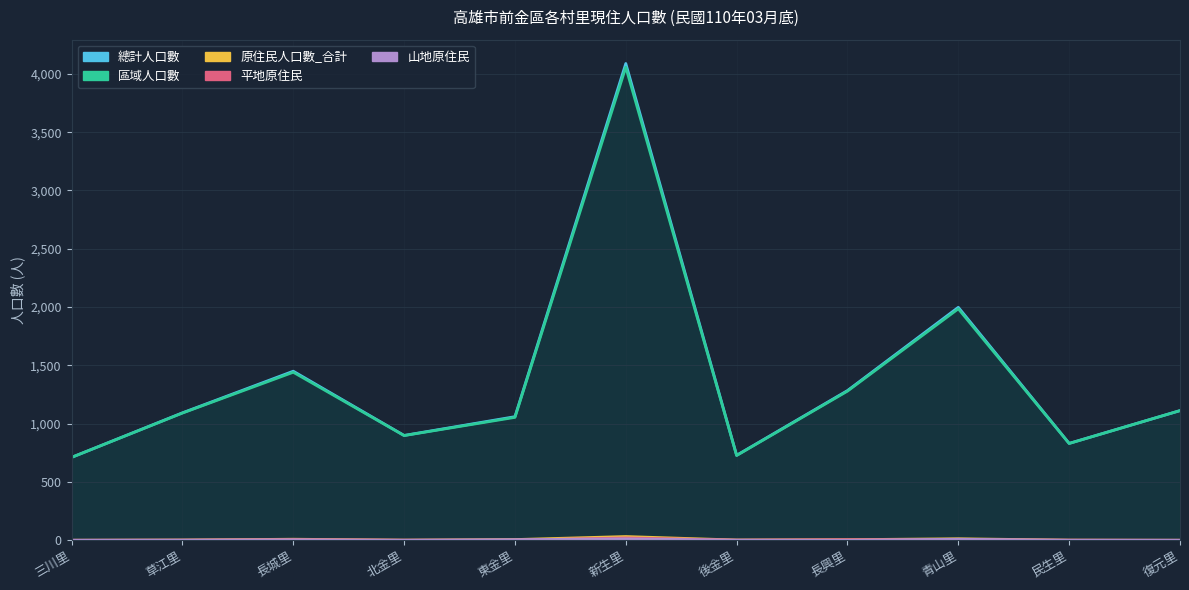

What are all the series names shown in the legend?

總計人口數, 區域人口數, 原住民人口數_合計, 平地原住民, 山地原住民